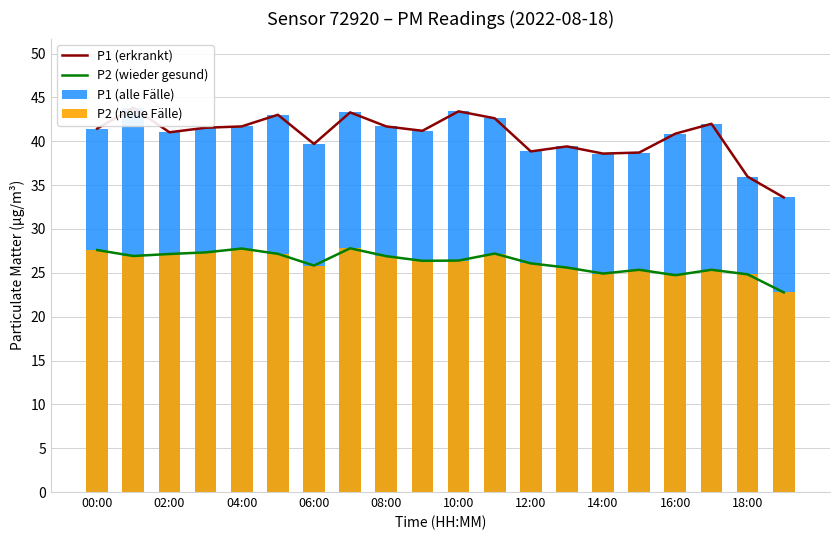

The P2 (wieder gesund) series shows 24.8 at 18:00. True or false?

True